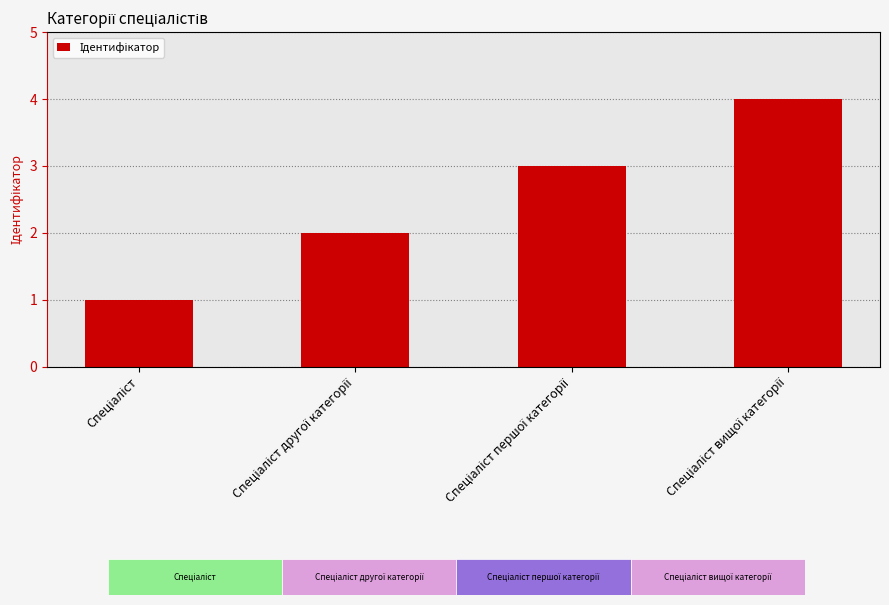

How many series are shown in this chart?

1